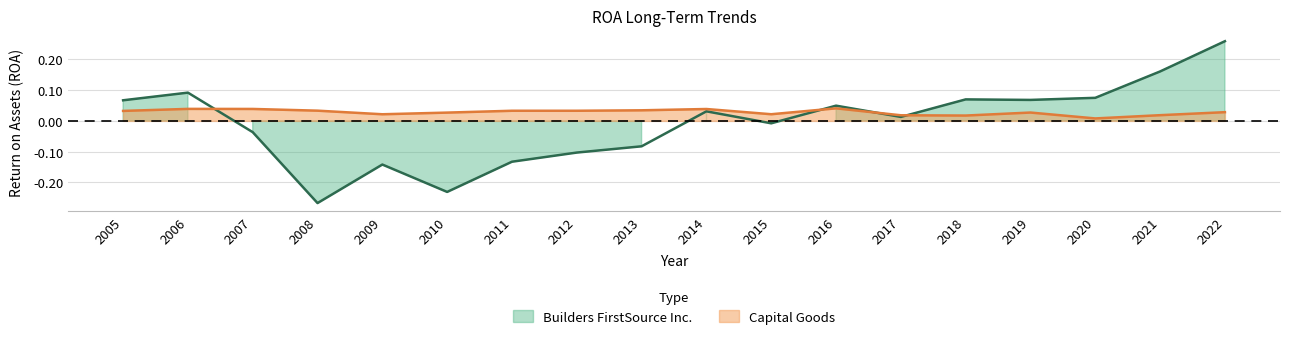

Is it true that Capital Goods equals 0.0 at 2021?

True